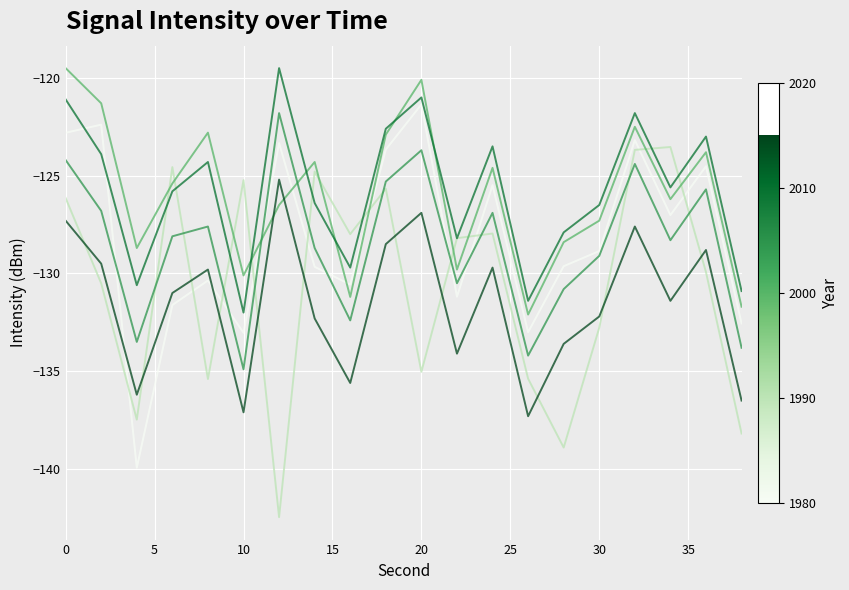

What is the greatest value displayed?

-119.5